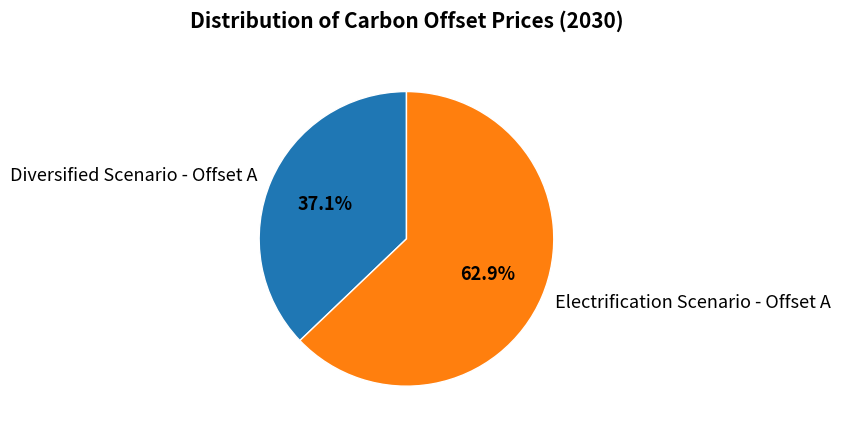

Which slice is the largest?

Electrification Scenario - Offset A